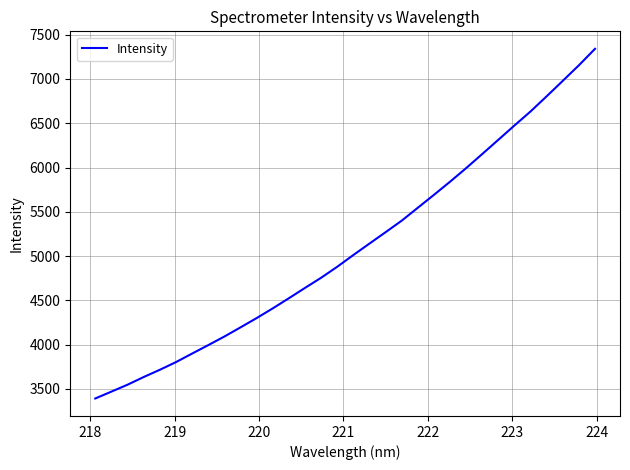

What is the greatest value displayed?

7340.4